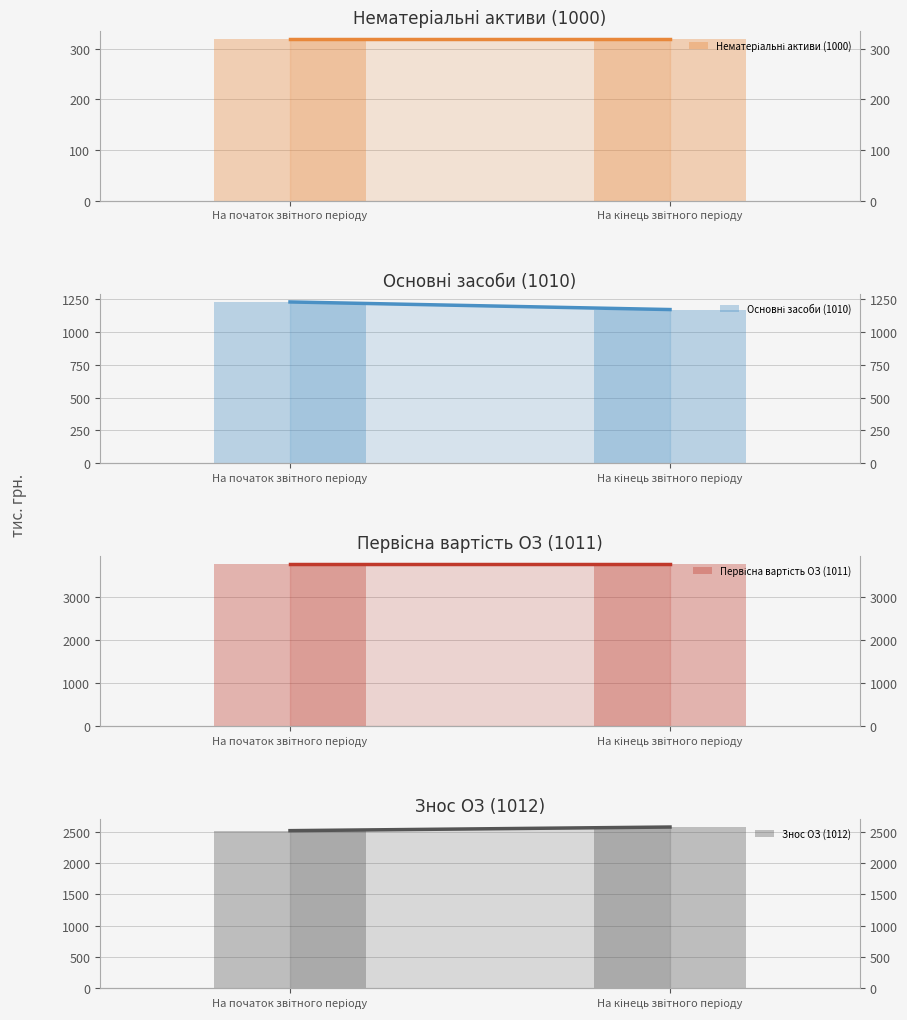

What position from the left is На кінець звітного періоду?

2